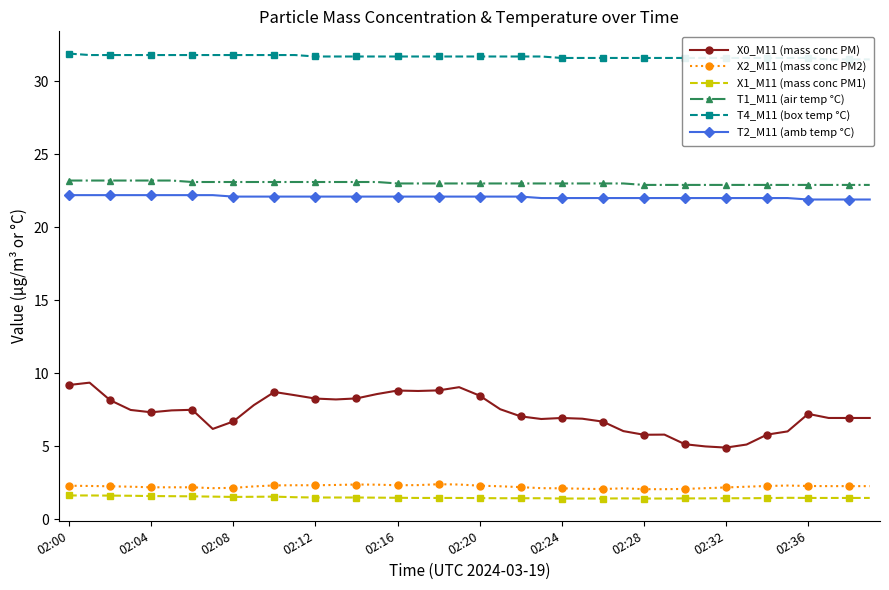

List the series in order of their peak value, highest first.

T4_M11 (box temp °C), T1_M11 (air temp °C), T2_M11 (amb temp °C), X0_M11 (mass conc PM), X2_M11 (mass conc PM2), X1_M11 (mass conc PM1)